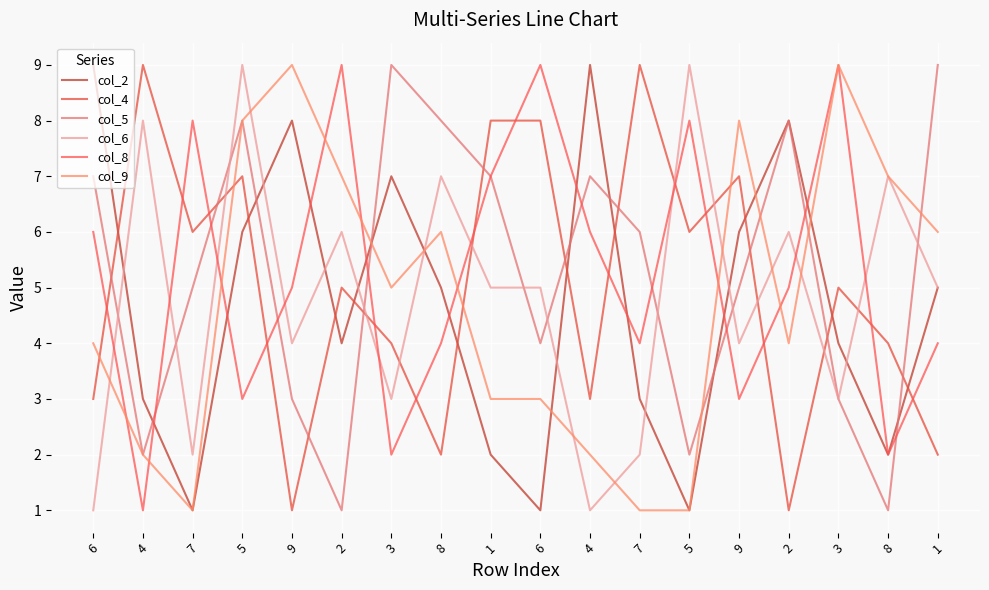

At which label does col_4 reach its peak?

4